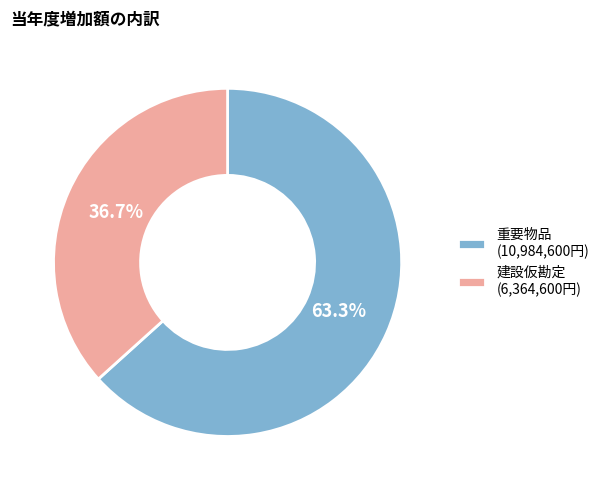

Rank the categories by value from lowest to highest.

建設仮勘定 (6,364,600円), 重要物品 (10,984,600円)